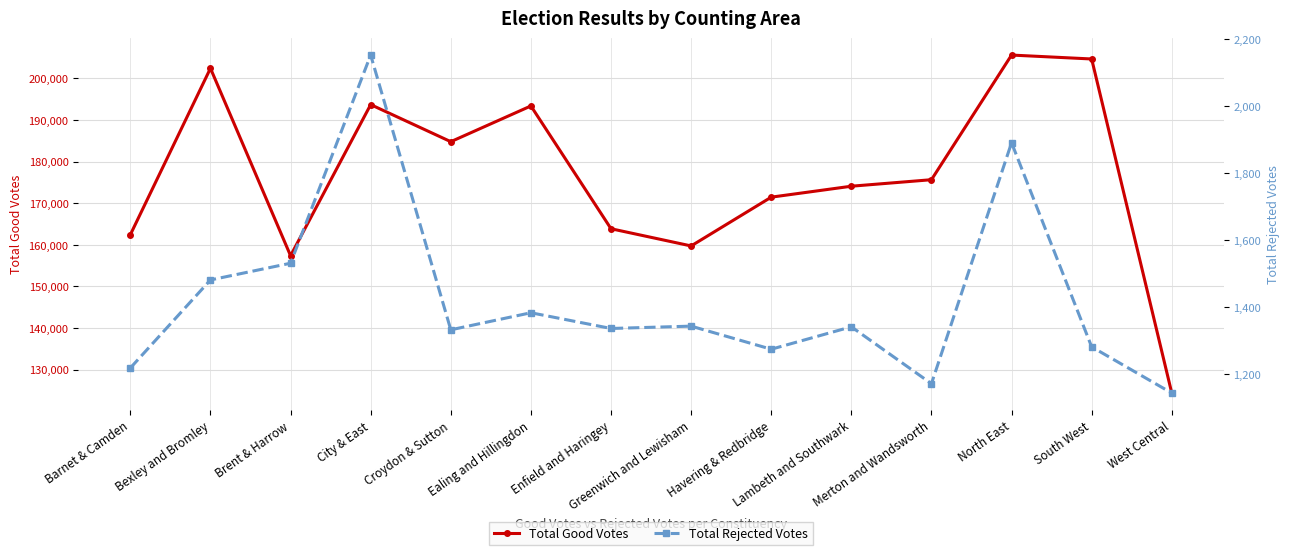

What position from the left is Lambeth and Southwark?

10